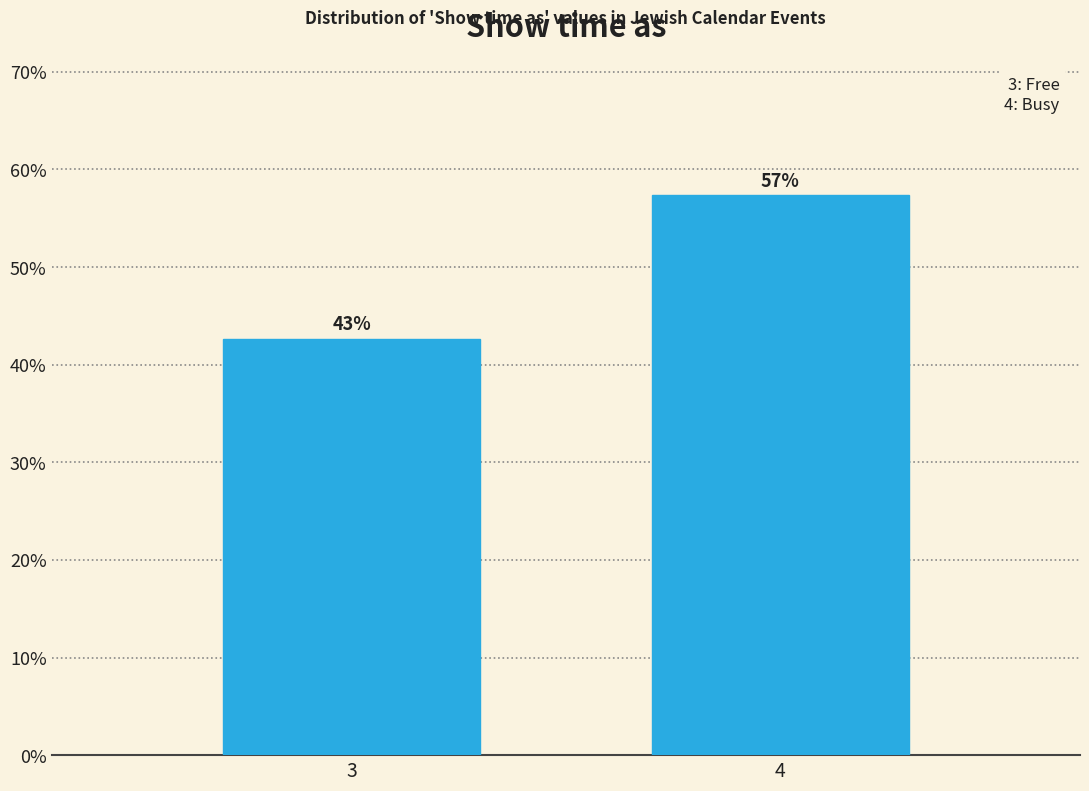

Does the chart contain any negative values?

No